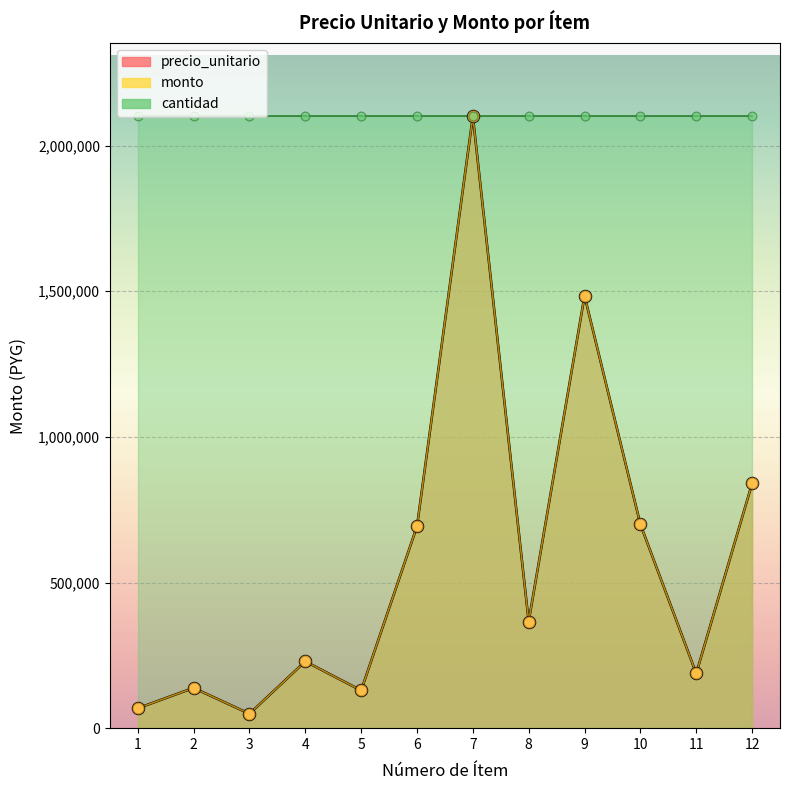

At how many categories does at least one series exceed 506510?

5